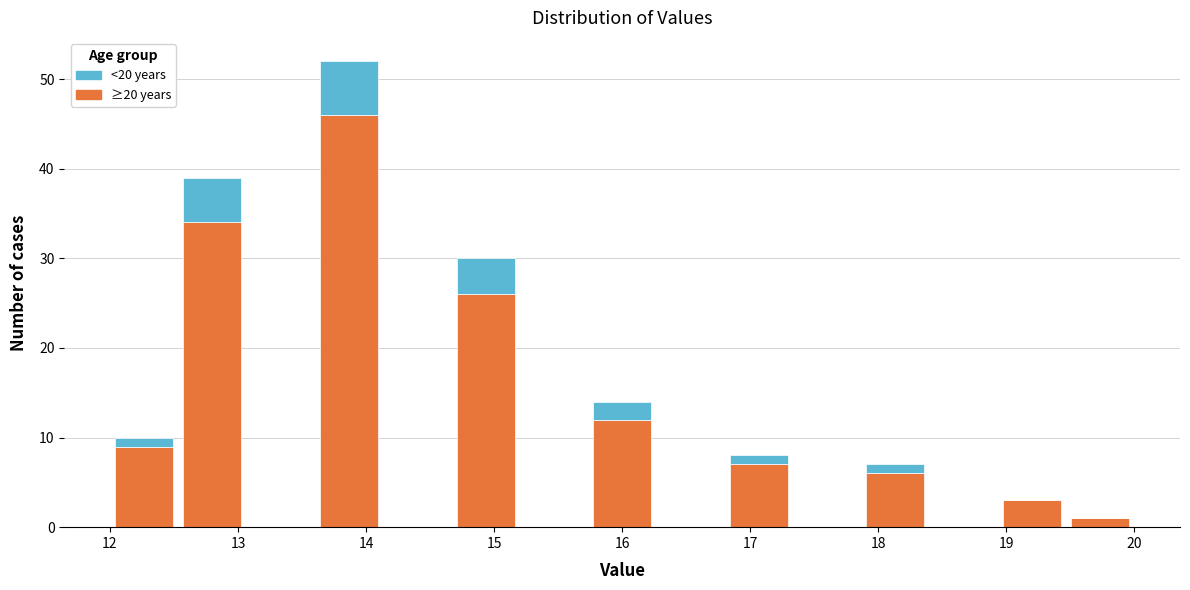

Reading left to right, list every stacked bar in this chart as the range it spans on the x-axis followed by its total height. Neither the bar edges nor the heights are printed on the chart, so give them approximately, as read against the axes.

12.0 to 12.5: 10
12.5 to 13.1: 39
13.1 to 13.6: 0
13.6 to 14.1: 52
14.1 to 14.7: 0
14.7 to 15.2: 30
15.2 to 15.7: 0
15.7 to 16.3: 14
16.3 to 16.8: 0
16.8 to 17.3: 8
17.3 to 17.9: 0
17.9 to 18.4: 7
18.4 to 18.9: 0
18.9 to 19.5: 3
19.5 to 20.0: 1